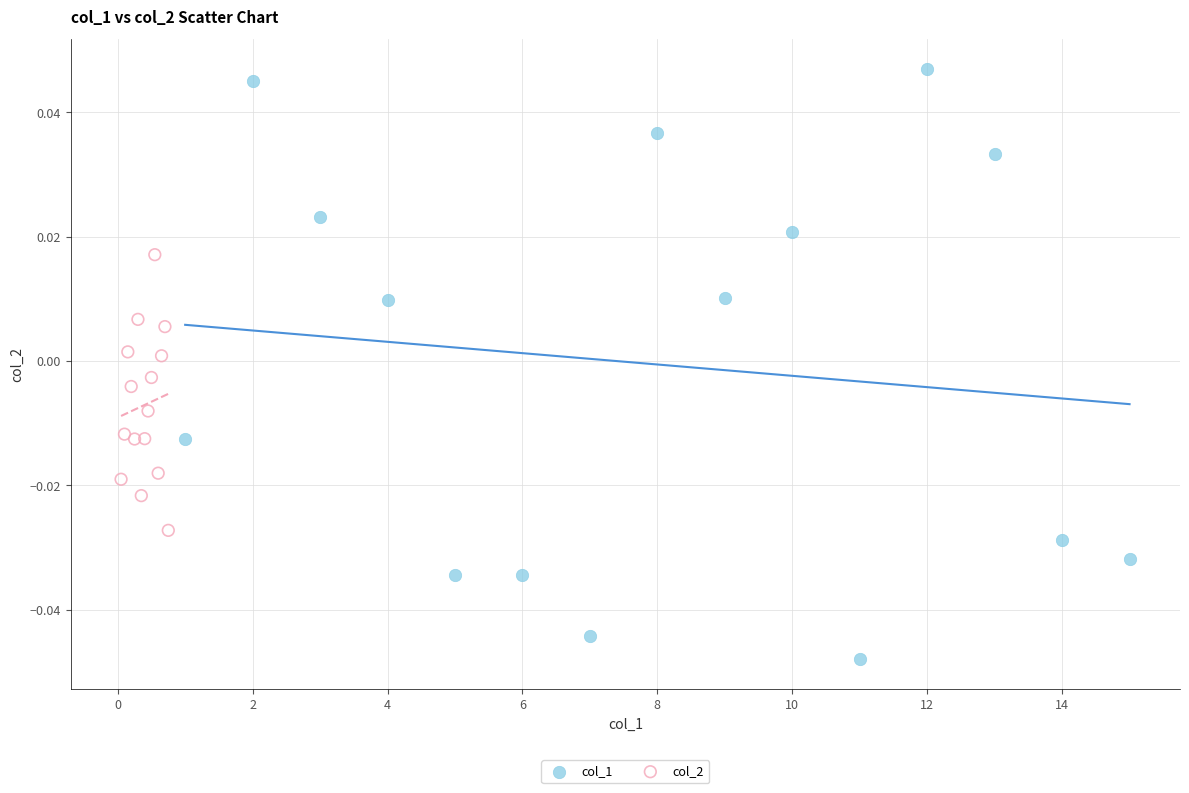

Which series has the largest Y range (max minus min)?

col_1